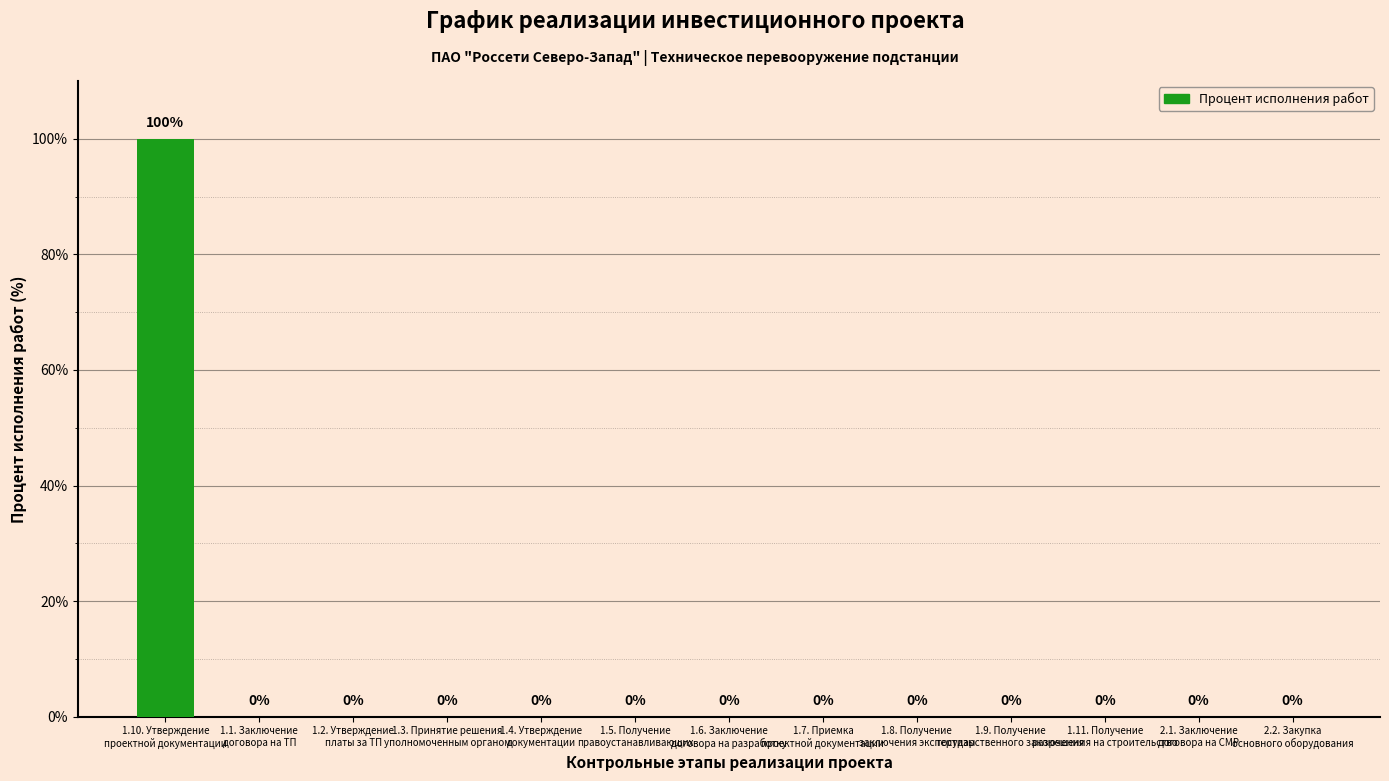

What is the maximum value shown in the chart?

100